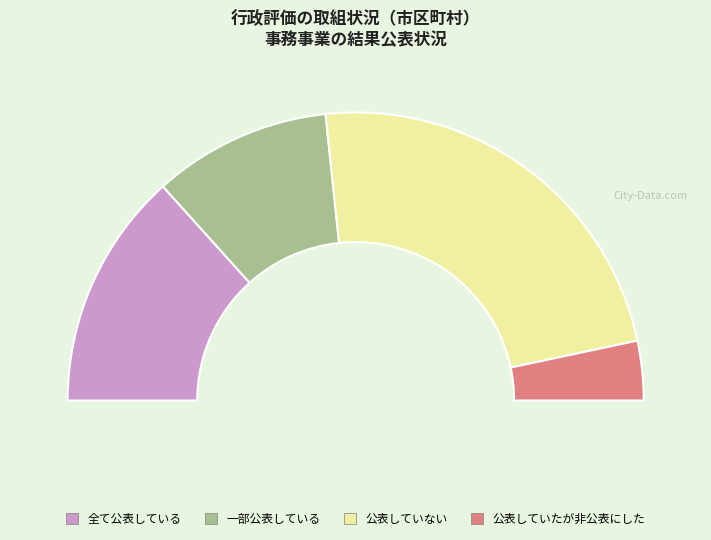

To the nearest percent, what is the combined percentage of 一部公表している and 公表していたが非公表にした?

27%